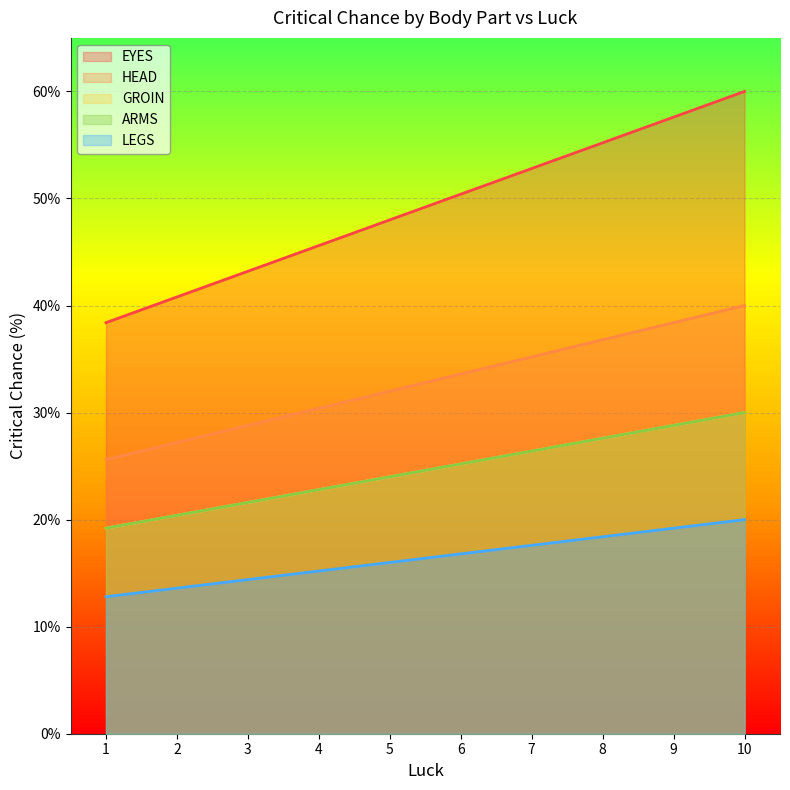

True or false: HEAD and EYES cross at least once.

False